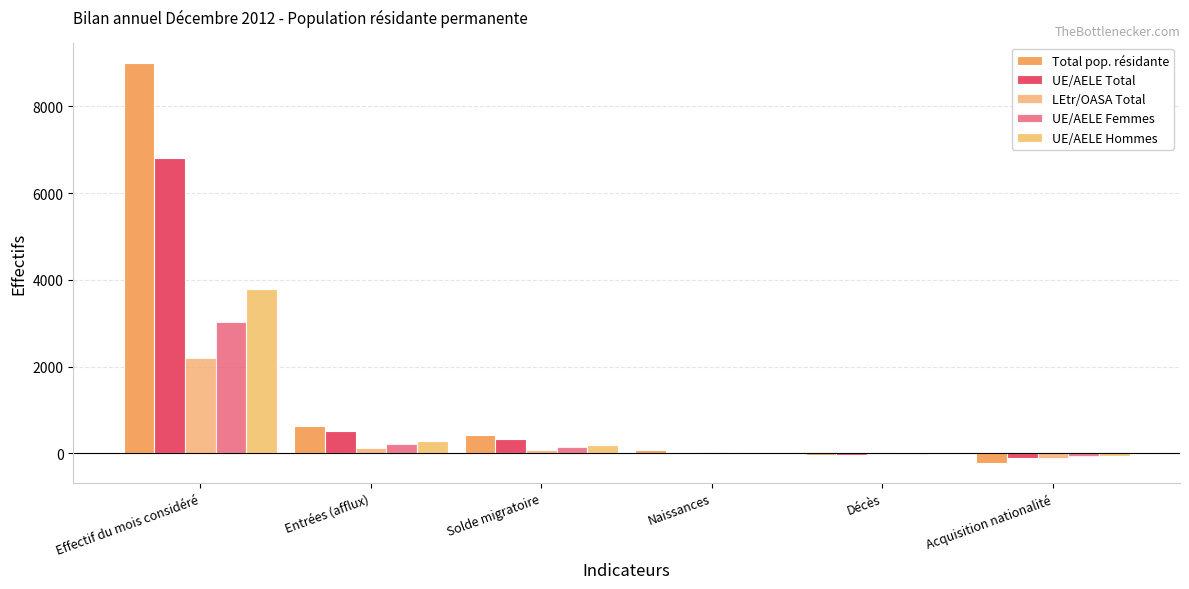

Where does the UE/AELE Hommes series first go above 194?

Effectif du mois considéré